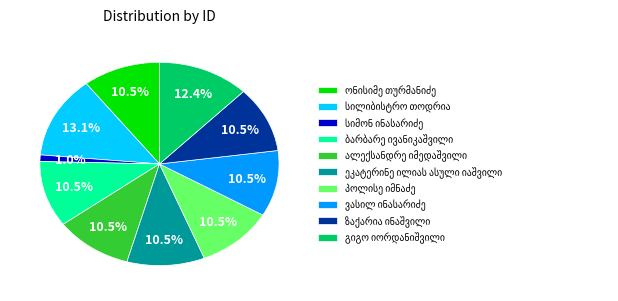

Does any single category account for the majority?

No